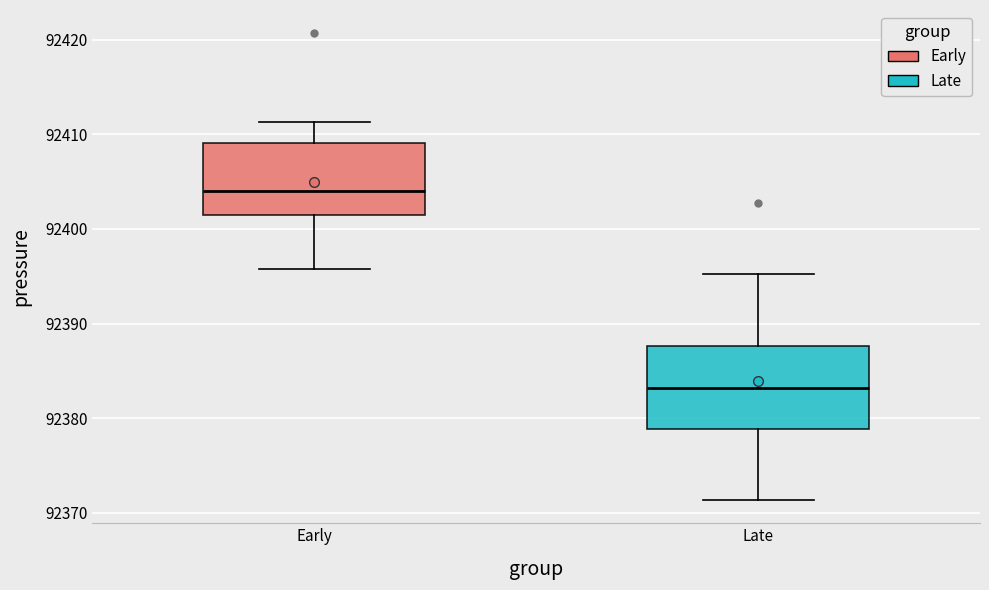

Where does the lower whisker of the box for Early end on the y-axis? The values are not printed on the chart, so give them approximately, as read against the axis.

92396